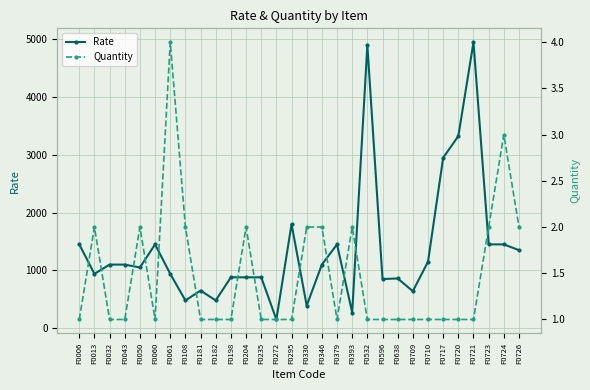

What is the total value across all series at F0108?

482